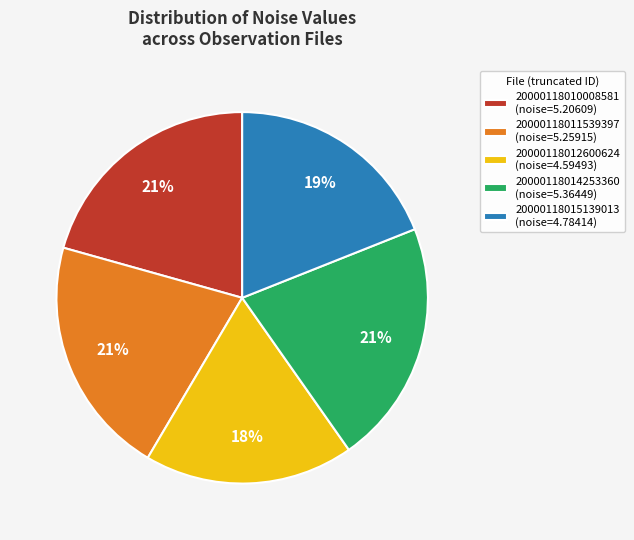

How many slices are in this pie chart?

5